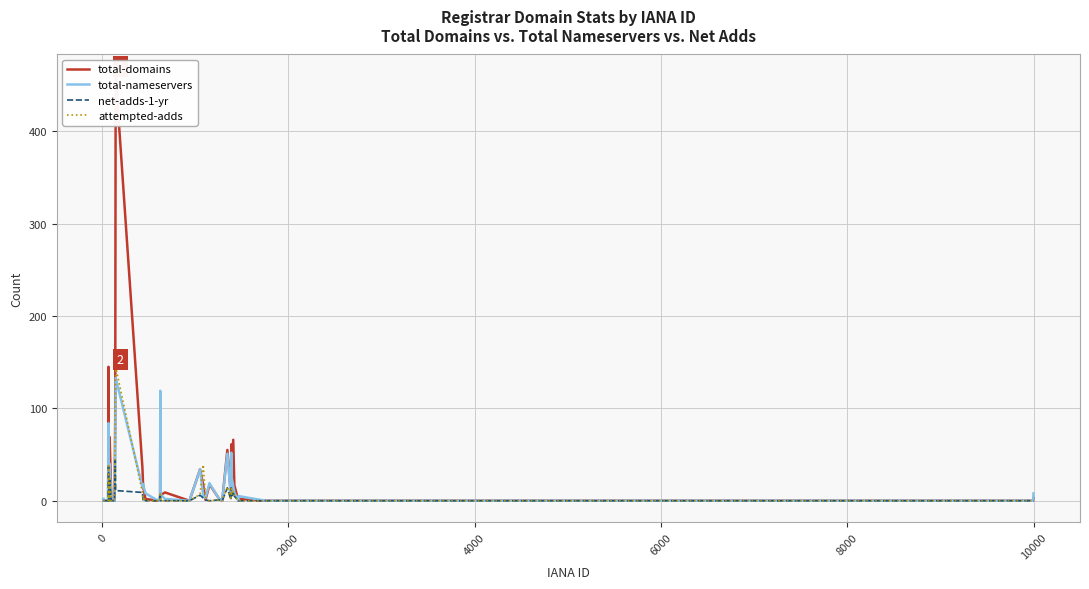

Is it true that total-domains equals 16 at 20?

False